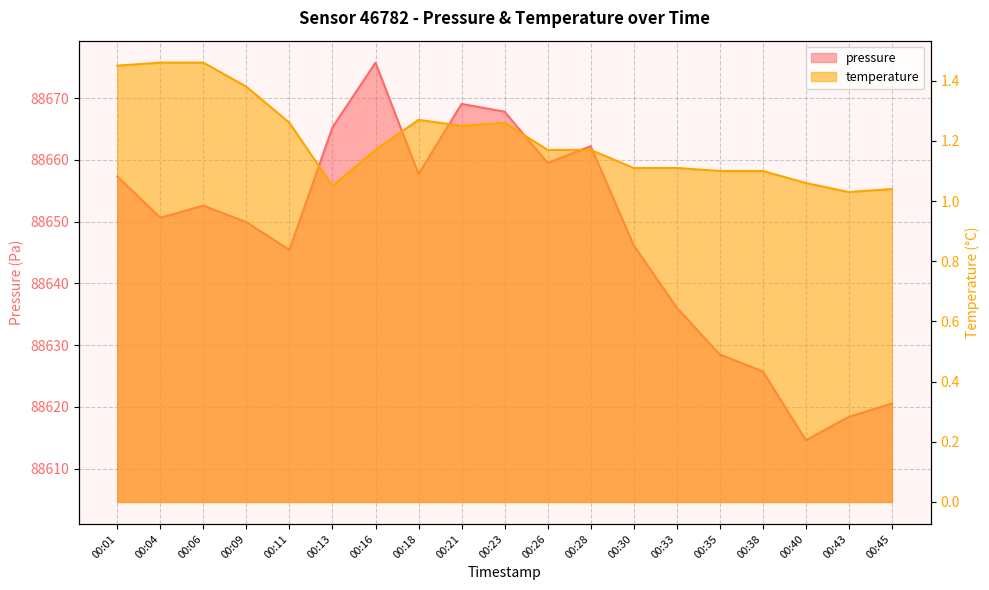

At which label does pressure reach its minimum?

00:40